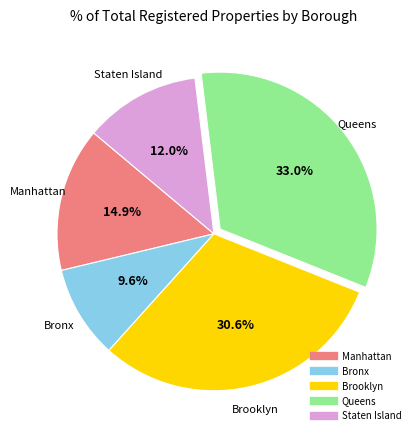

Is there a majority slice in this chart?

No